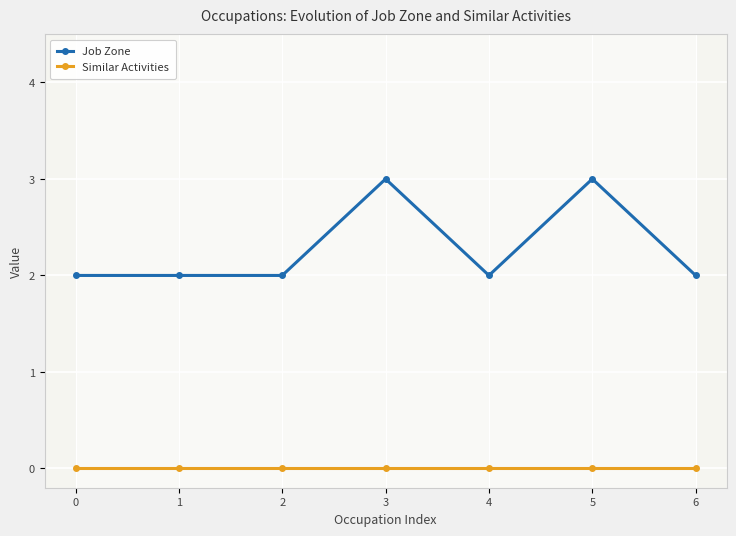

At 5, list the series in order from largest to smallest.

Job Zone, Similar Activities